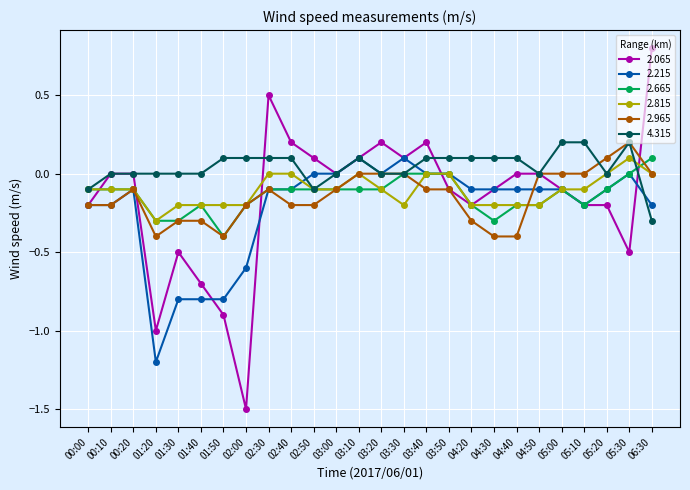

Count the number of data series in this chart.

6